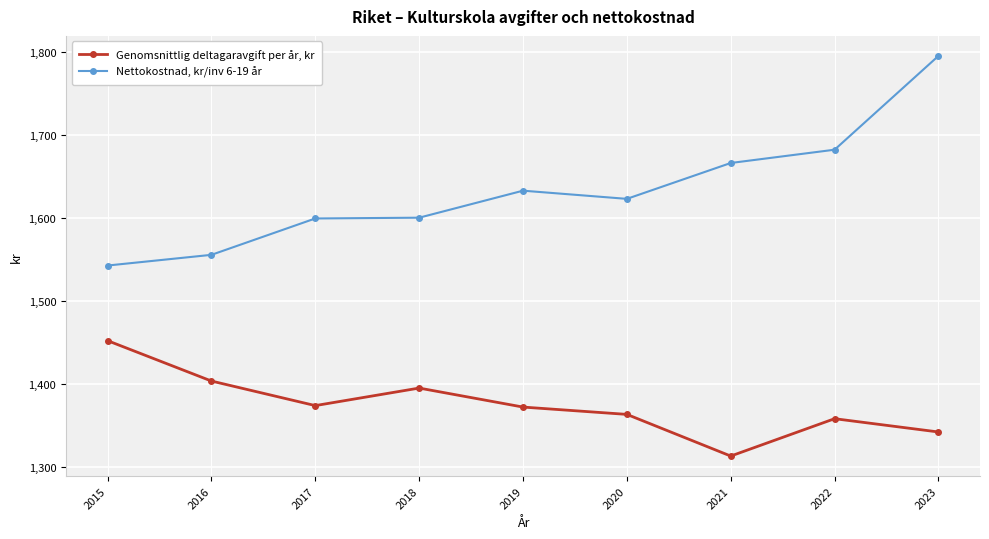

What is the difference between the maximum and minimum values in the Genomsnittlig deltagaravgift per år, kr series?

139.0